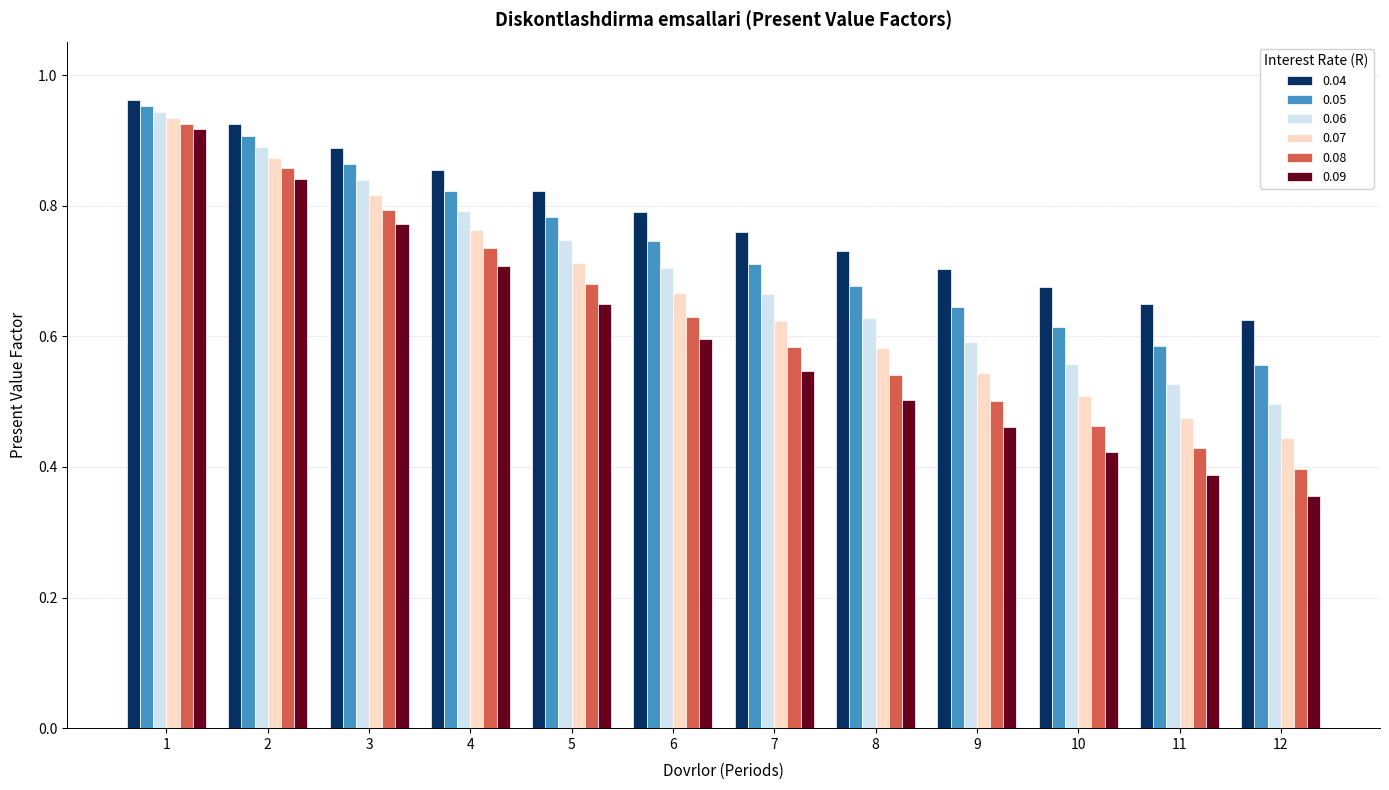

What is the sum of the 0.08 values at 6 and 3?

1.4